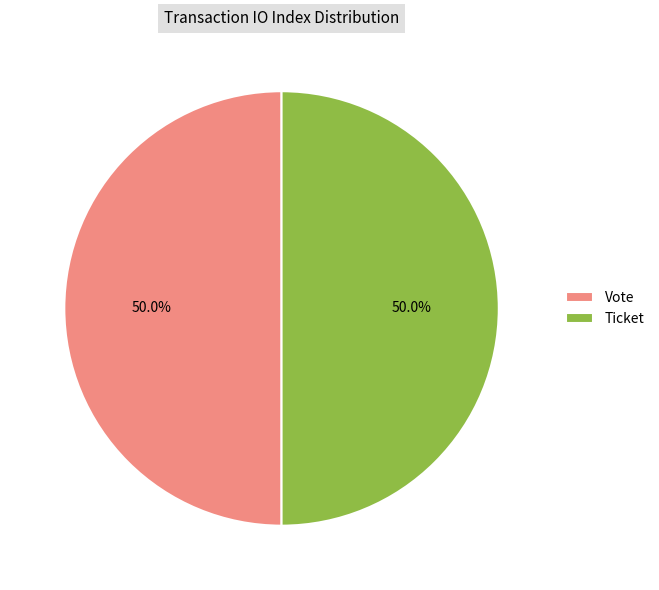

What is the ratio of the value at Ticket to the value at Vote?

1.0